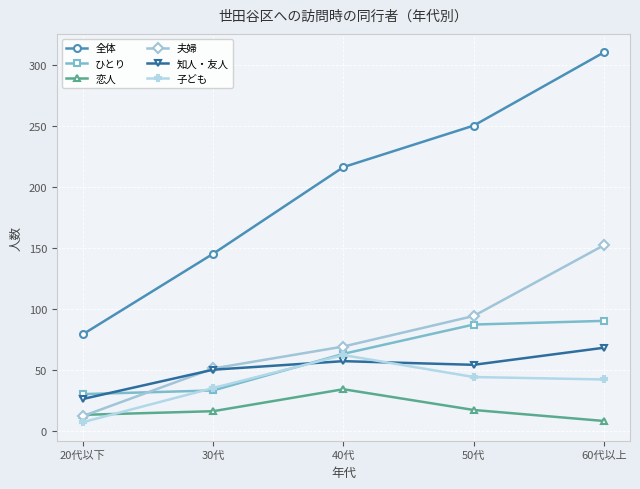

List the series in order of their peak value, lowest first.

恋人, 子ども, 知人・友人, ひとり, 夫婦, 全体